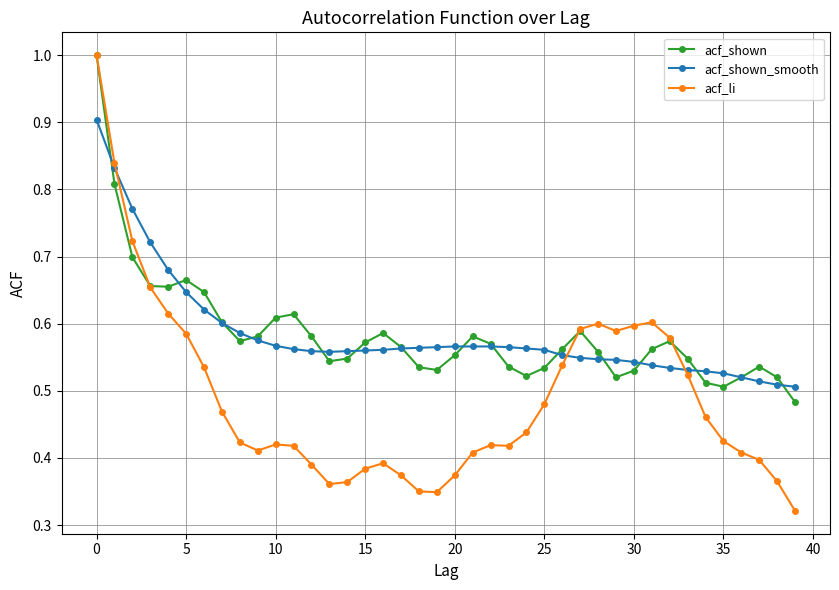

Which series has the widest spread of values?

acf_li